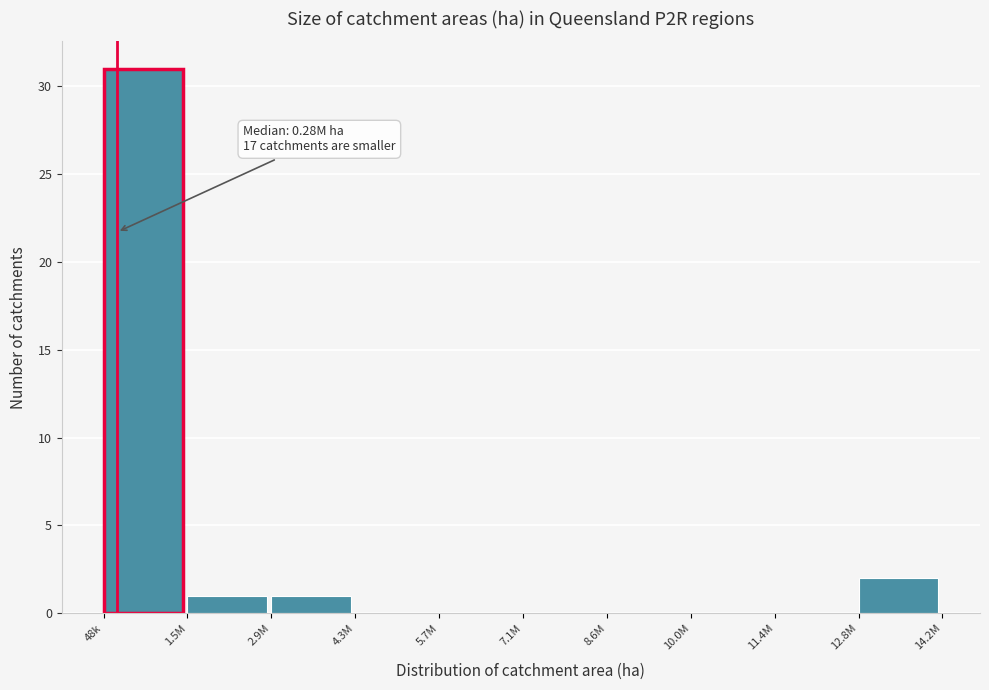

Reading right to left, extract all data points from this chart.

12.8M=2	11.4M=0	10.0M=0	8.6M=0	7.1M=0	5.7M=0	4.3M=0	2.9M=1	1.5M=1	48k=31